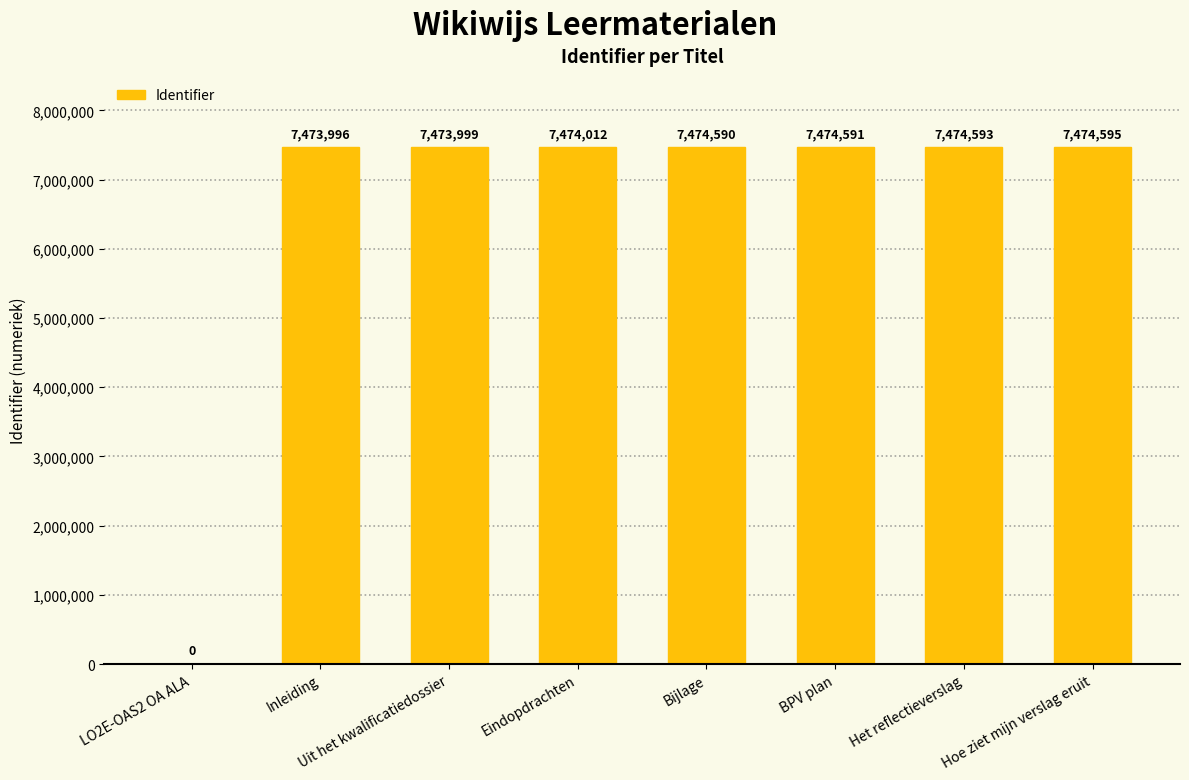

Are the bars horizontal?

No